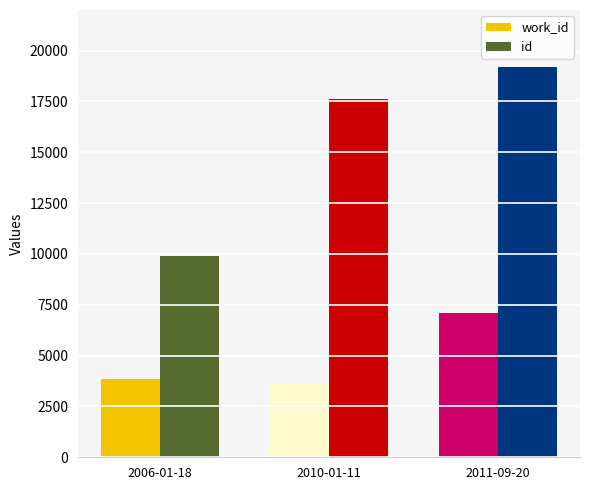

Between 2006-01-18 and 2010-01-11, which series saw the biggest shift?

id